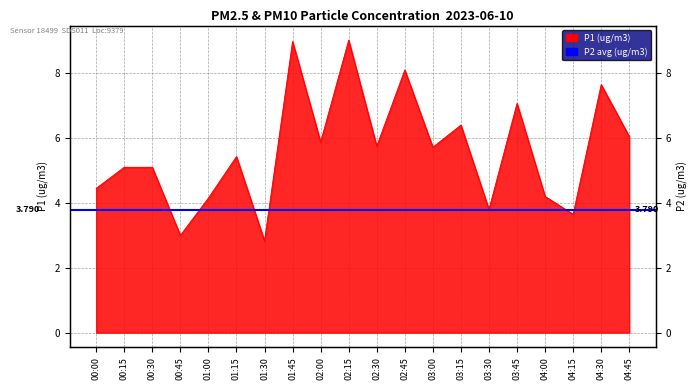

Rank the categories by value from lowest to highest.

01:30, 00:45, 04:15, 03:30, 01:00, 04:00, 00:00, 00:15, 00:30, 01:15, 03:00, 02:30, 02:00, 04:45, 03:15, 03:45, 04:30, 02:45, 01:45, 02:15